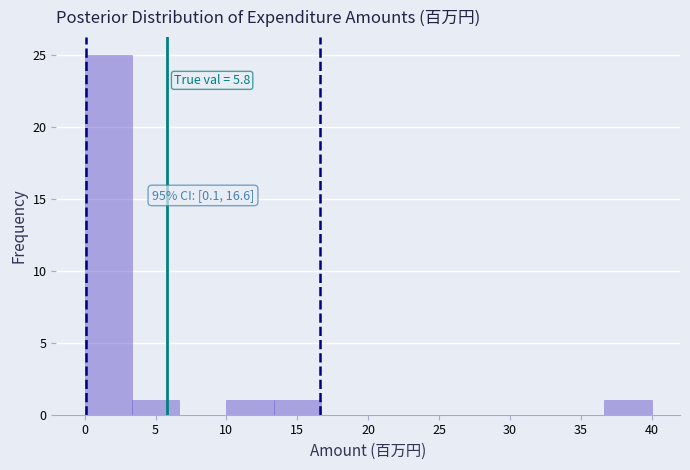

Over which range of the x-axis is the bar tallest?

0.0 to 3.5